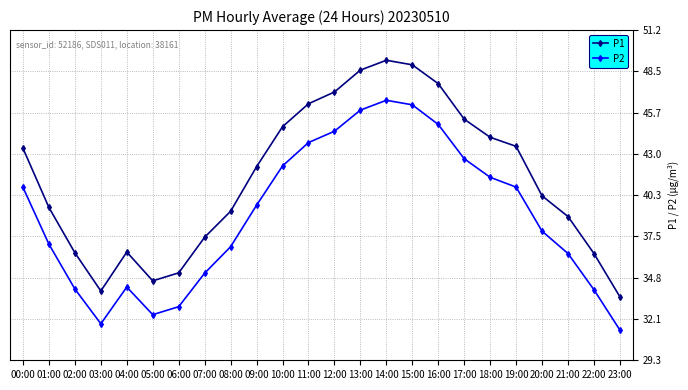

Between 06:00 and 13:00, which series saw the biggest shift?

P1